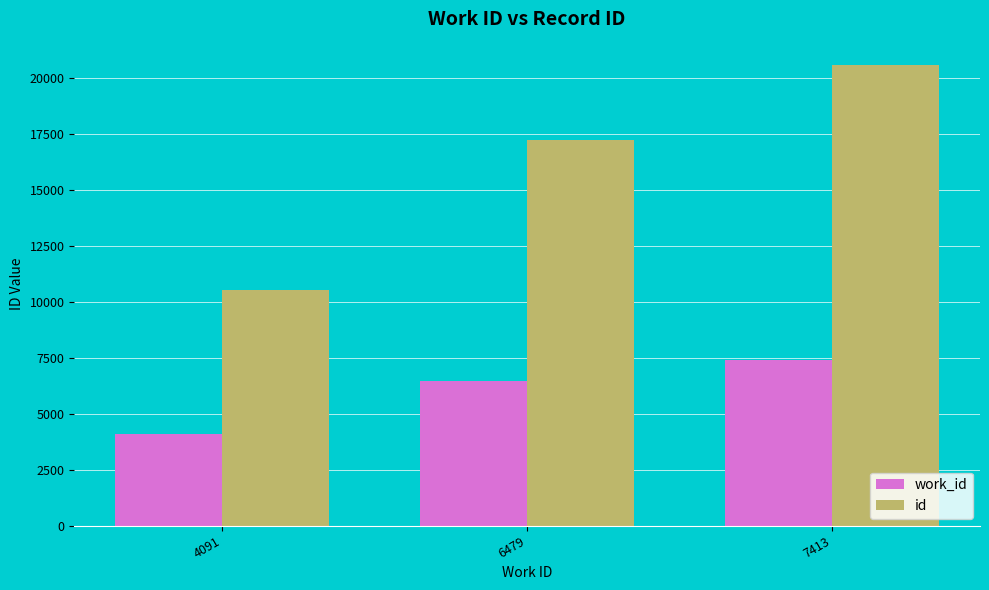

True or false: work_id has a value of 9554 at 6479.

False